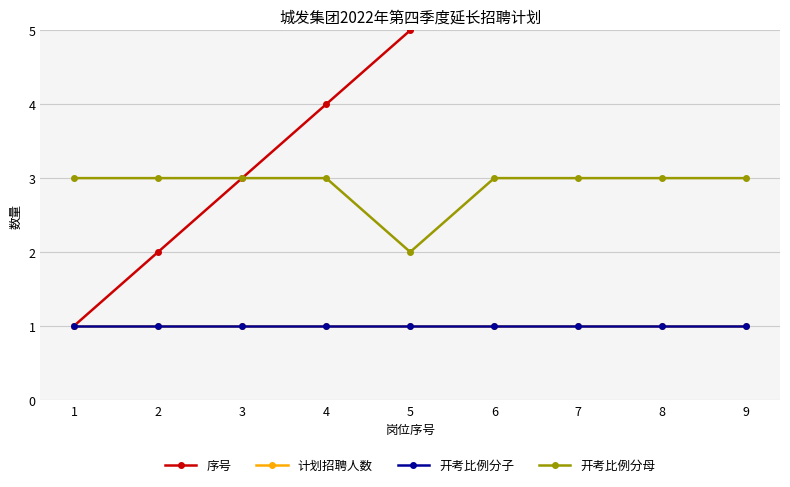

Reading right to left, what are all the values shown in this chart?

序号: 9=9	8=8	7=7	6=6	5=5	4=4	3=3	2=2	1=1
计划招聘人数: 9=1	8=1	7=1	6=1	5=1	4=1	3=1	2=1	1=1
开考比例分子: 9=1	8=1	7=1	6=1	5=1	4=1	3=1	2=1	1=1
开考比例分母: 9=3	8=3	7=3	6=3	5=2	4=3	3=3	2=3	1=3